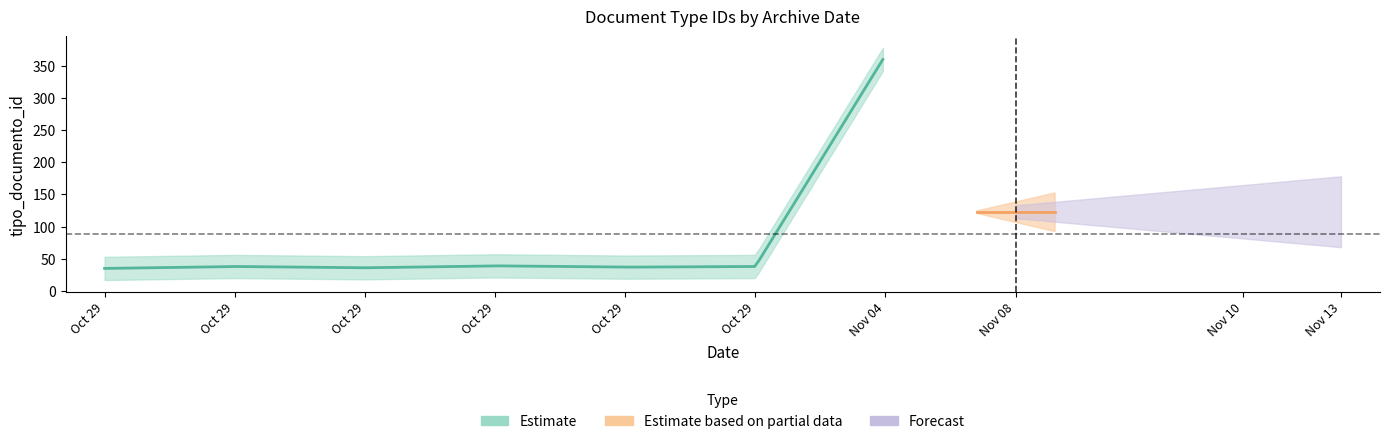

The chart shows a value of 16 at 2019-10-29 16:44:32. True or false?

False